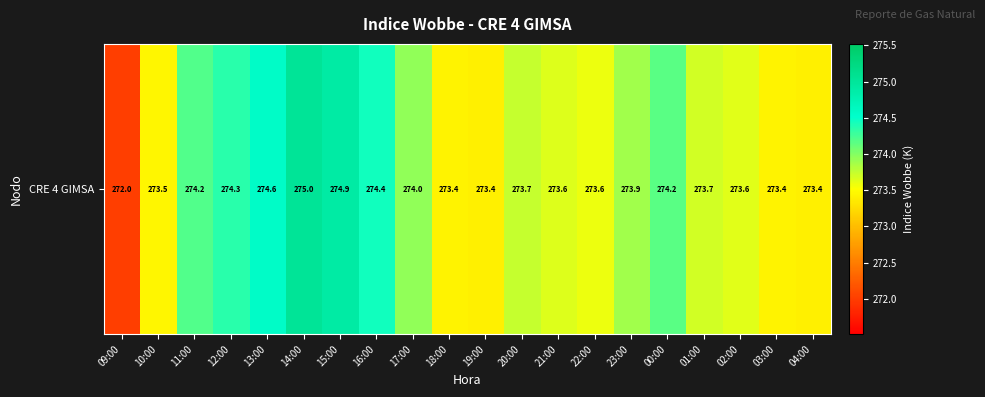

What is the greatest value displayed?

275.0